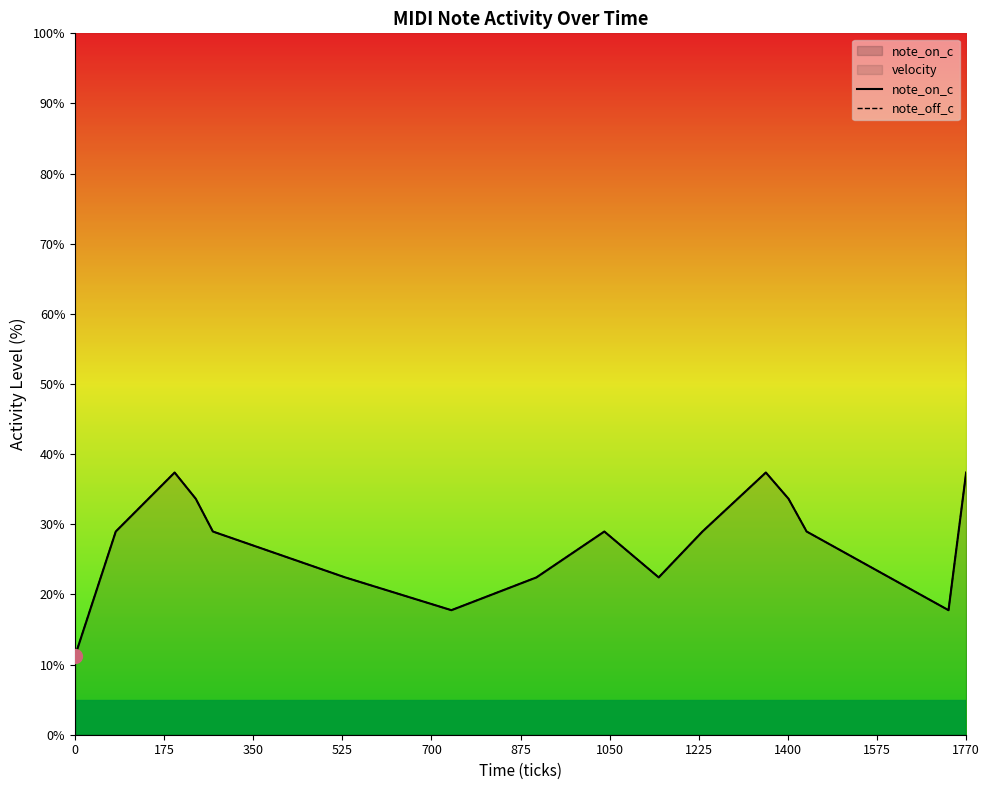

Which series has the widest spread of values?

note_on_c